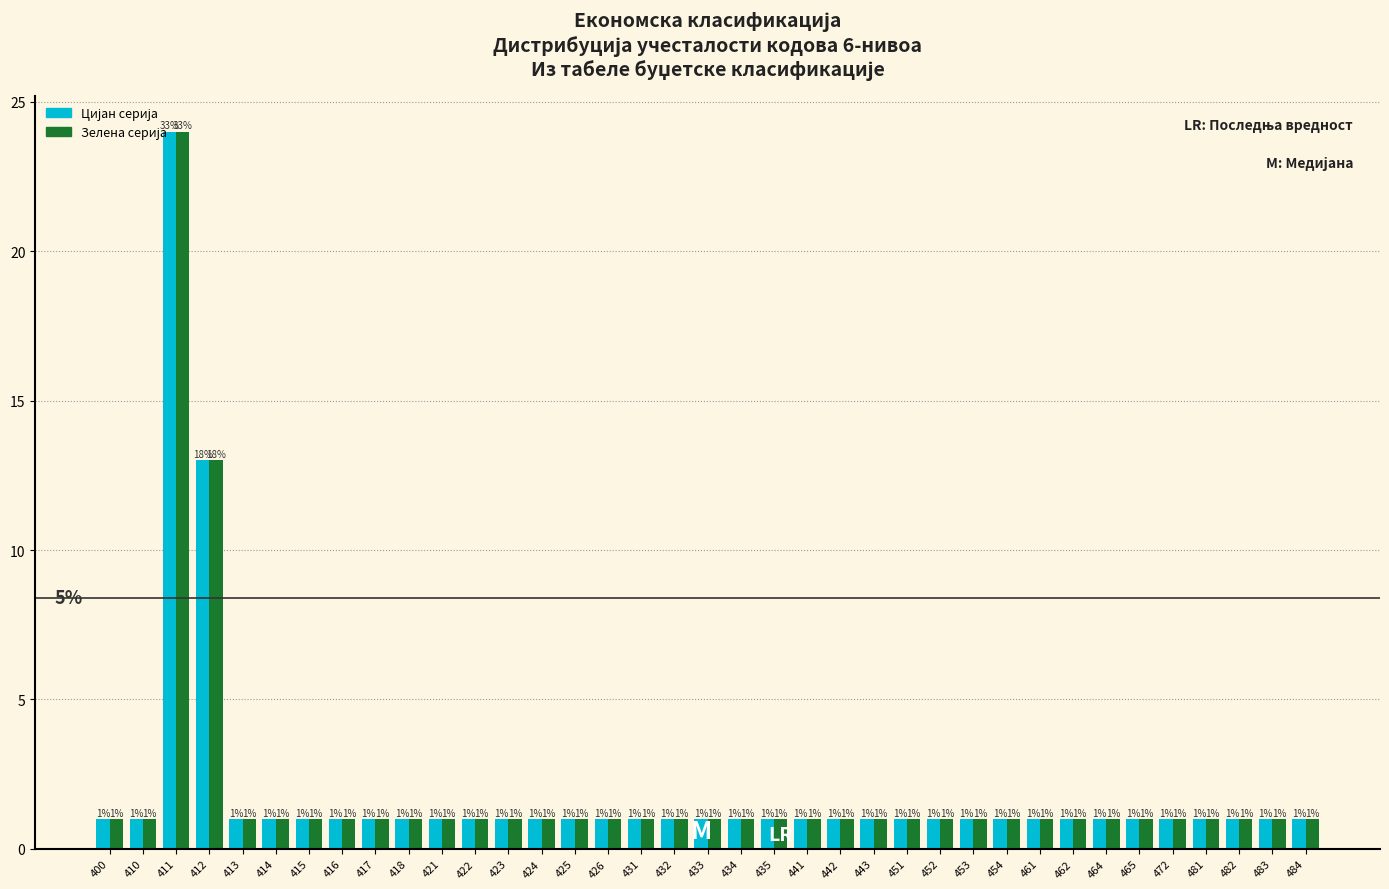

What is the maximum value shown in the chart?

24